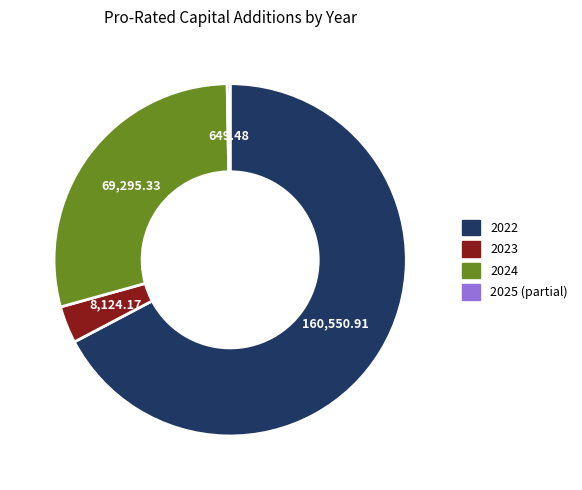

Is there any slice that represents more than half of the pie?

Yes